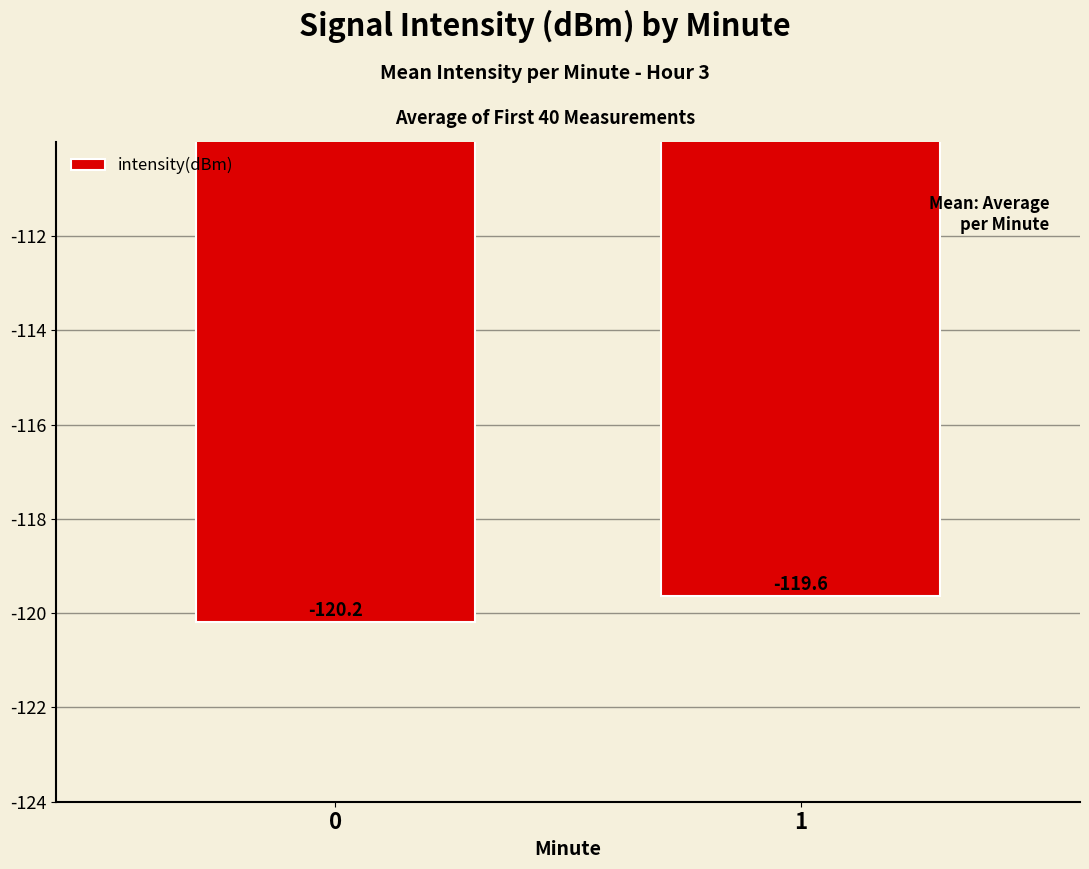

How many values are between -120 and -119?

1